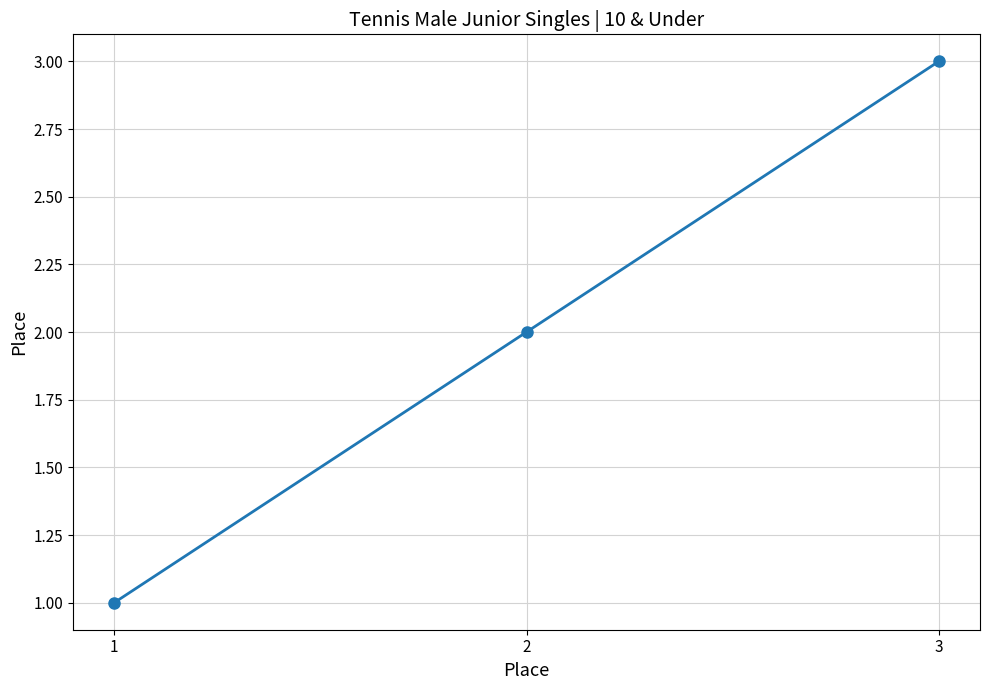

The chart shows a value of 4 at 2. True or false?

False